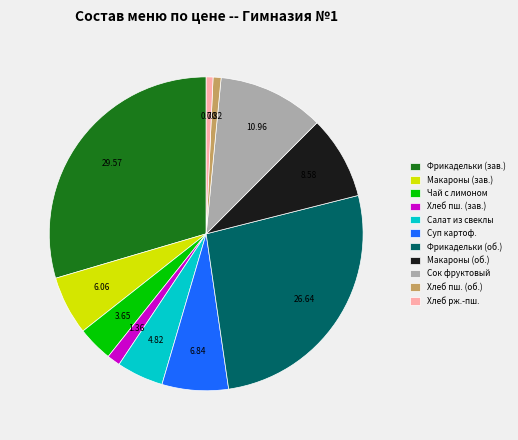

Which category has the biggest portion of the pie?

Фрикадельки (зав.)